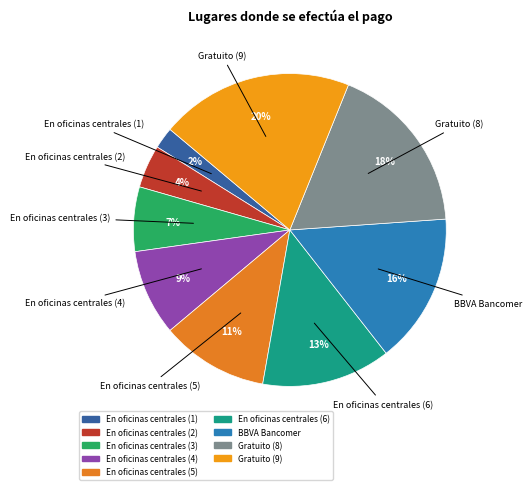

To the nearest percent, what is the average slice percentage?

11%